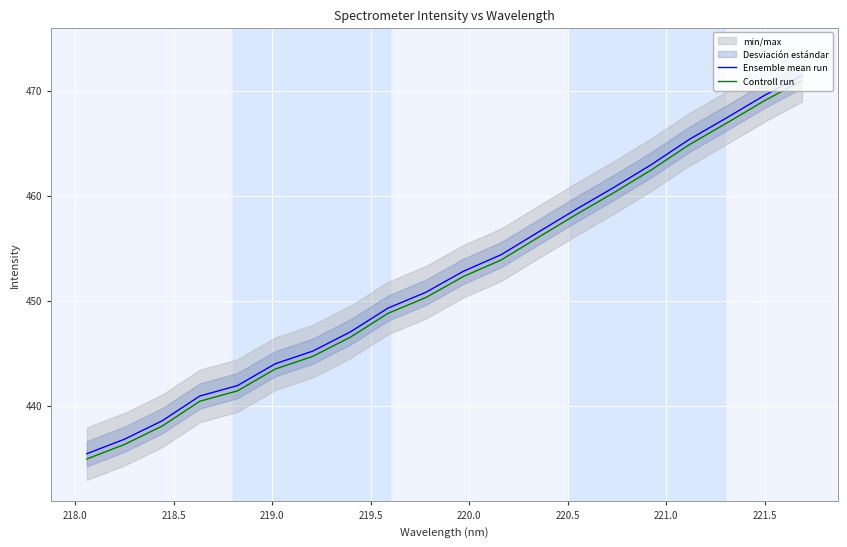

True or false: Controll run and Ensemble mean run intersect in this chart.

False